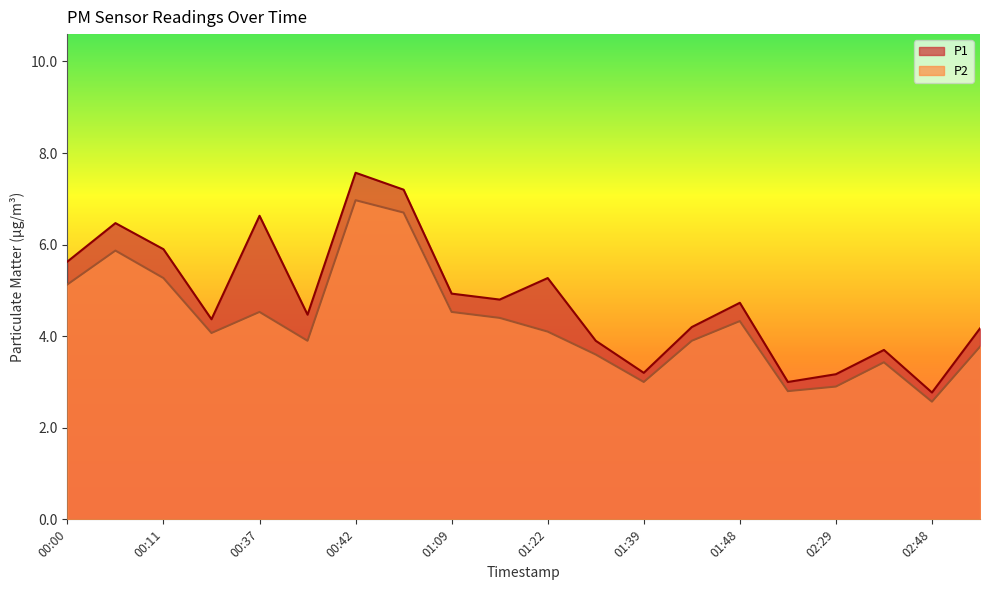

Reading left to right, what are all the values shown in this chart?

P1: 5.6	6.5	5.9	4.4	6.6	4.5	7.6	7.2	4.9	4.8	5.3	3.9	3.2	4.2	4.7	3.0	3.2	3.7	2.8	4.2
P2: 5.1	5.9	5.3	4.1	4.5	3.9	7.0	6.7	4.5	4.4	4.1	3.6	3.0	3.9	4.3	2.8	2.9	3.4	2.6	3.8